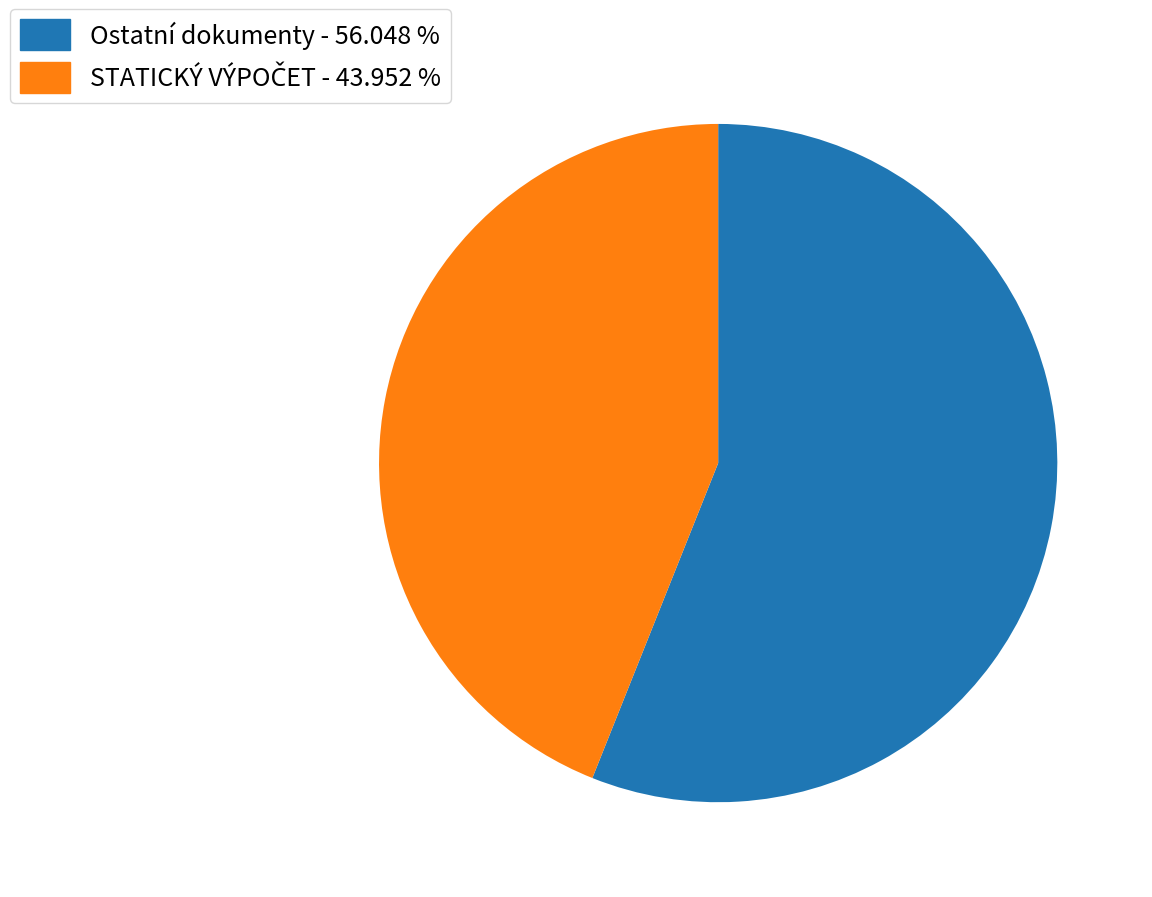

How many segments does this pie chart have?

2